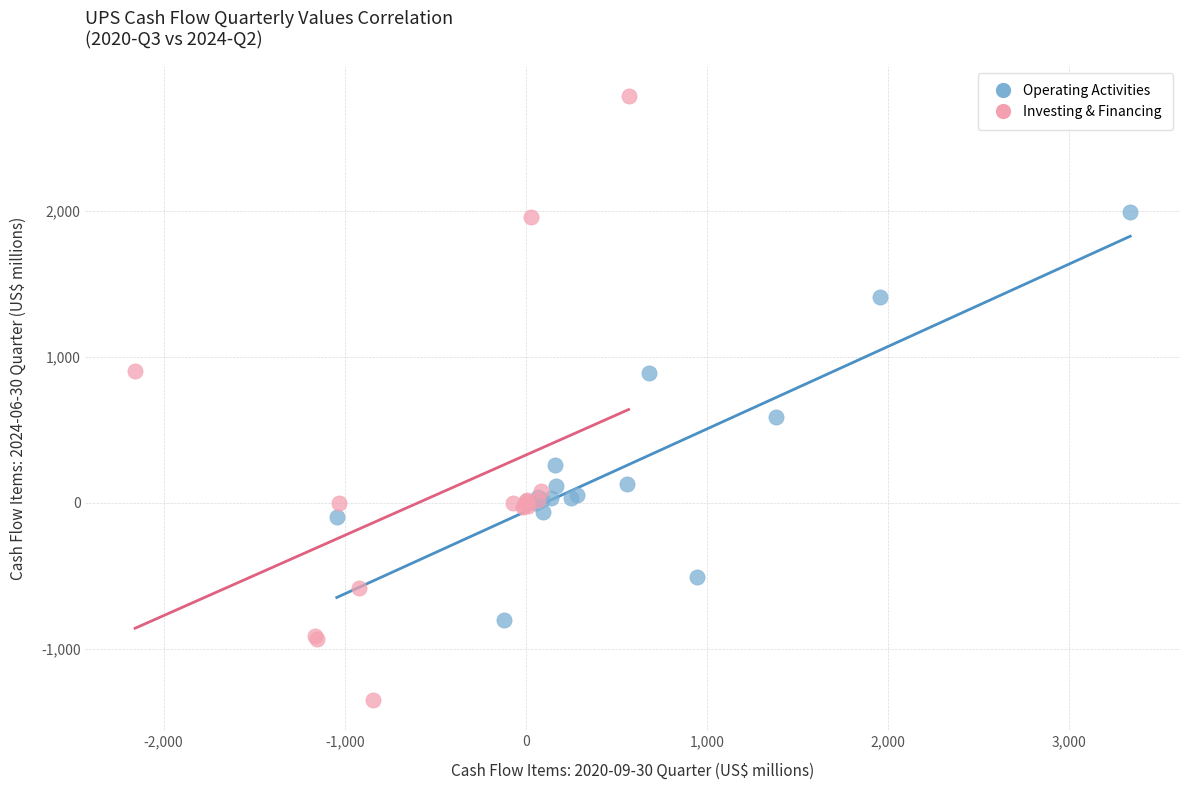

Which series contains the lowest Y value?

Investing & Financing